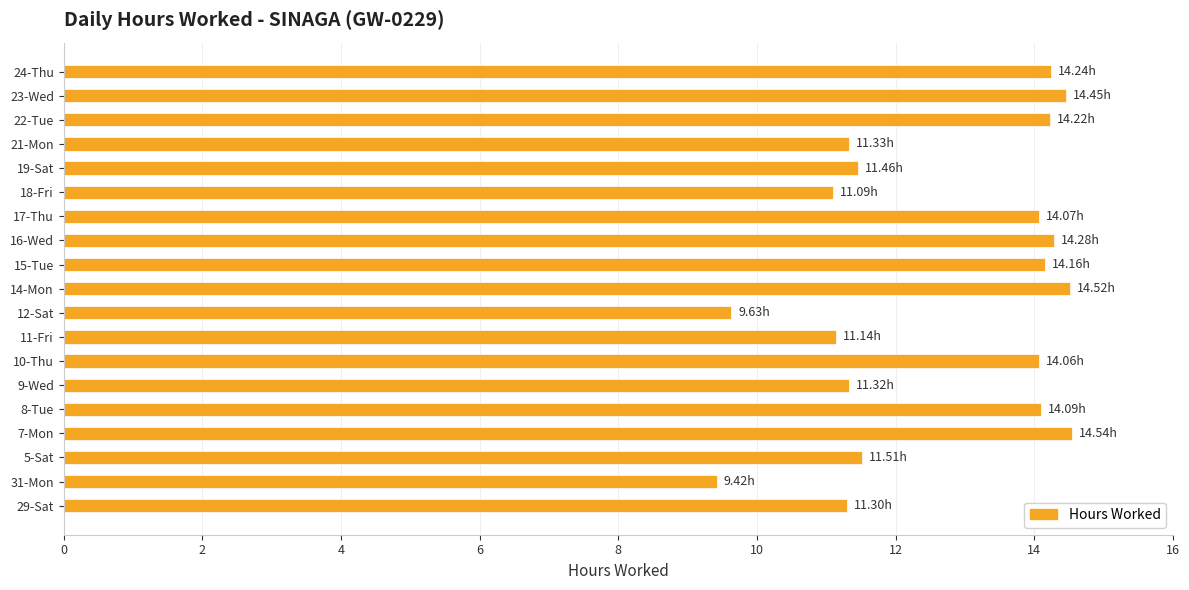

What is the sum of all values?

240.8